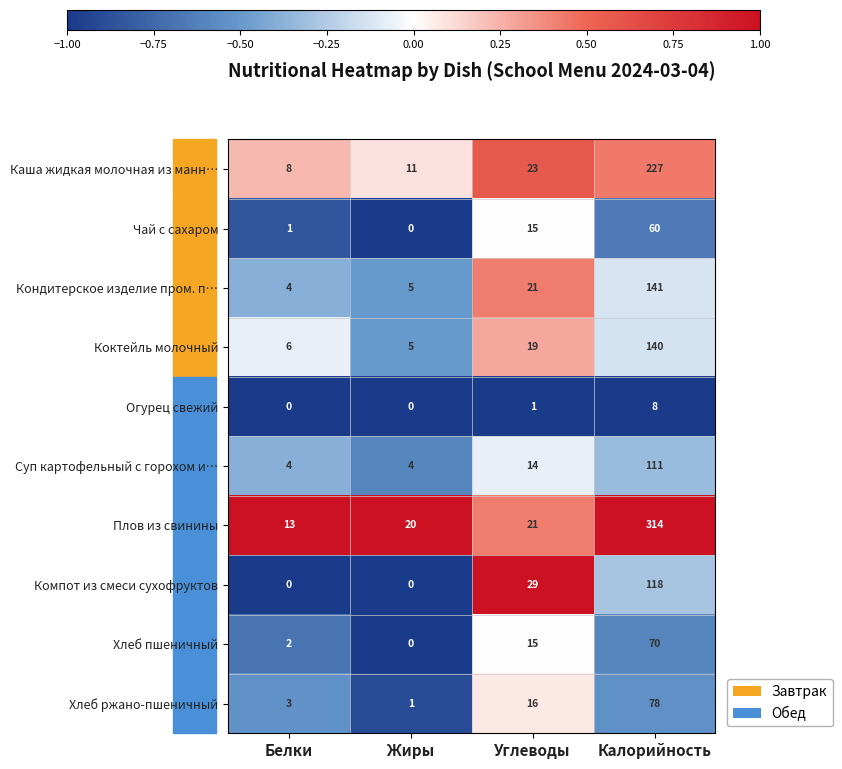

What is the maximum value shown in the chart?

314